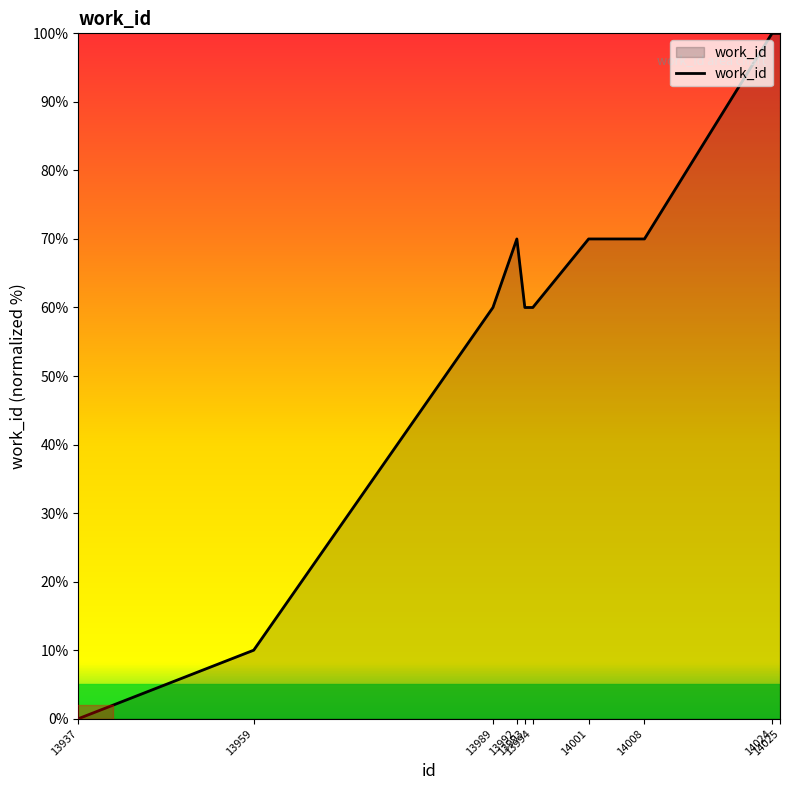

What is the approximate value at 13993, to the nearest 10?

60